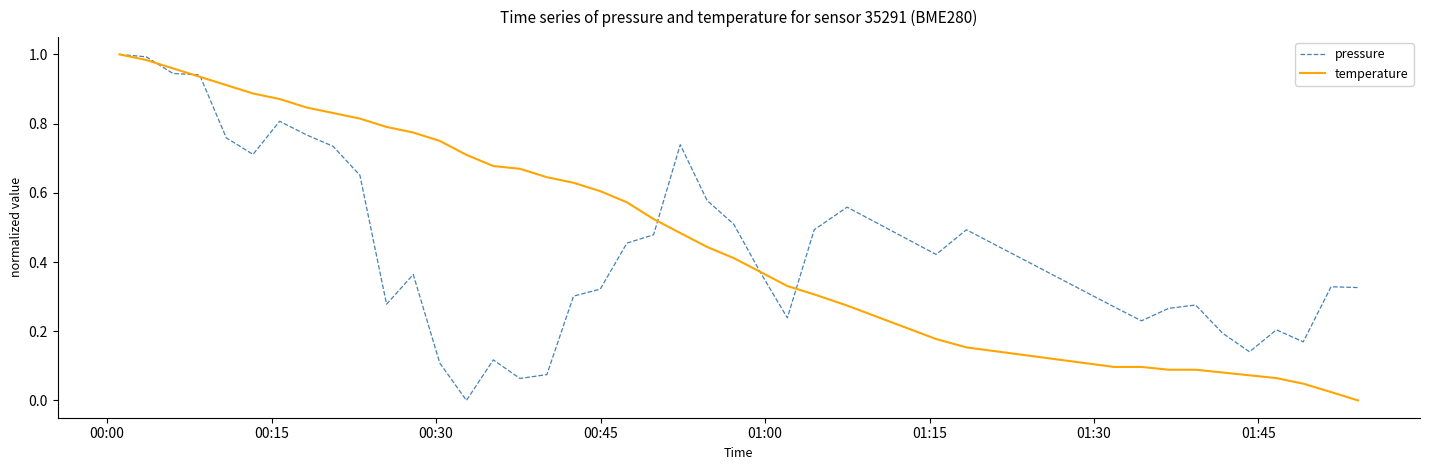

List the series in order of their overall mean, lowest first.

pressure, temperature